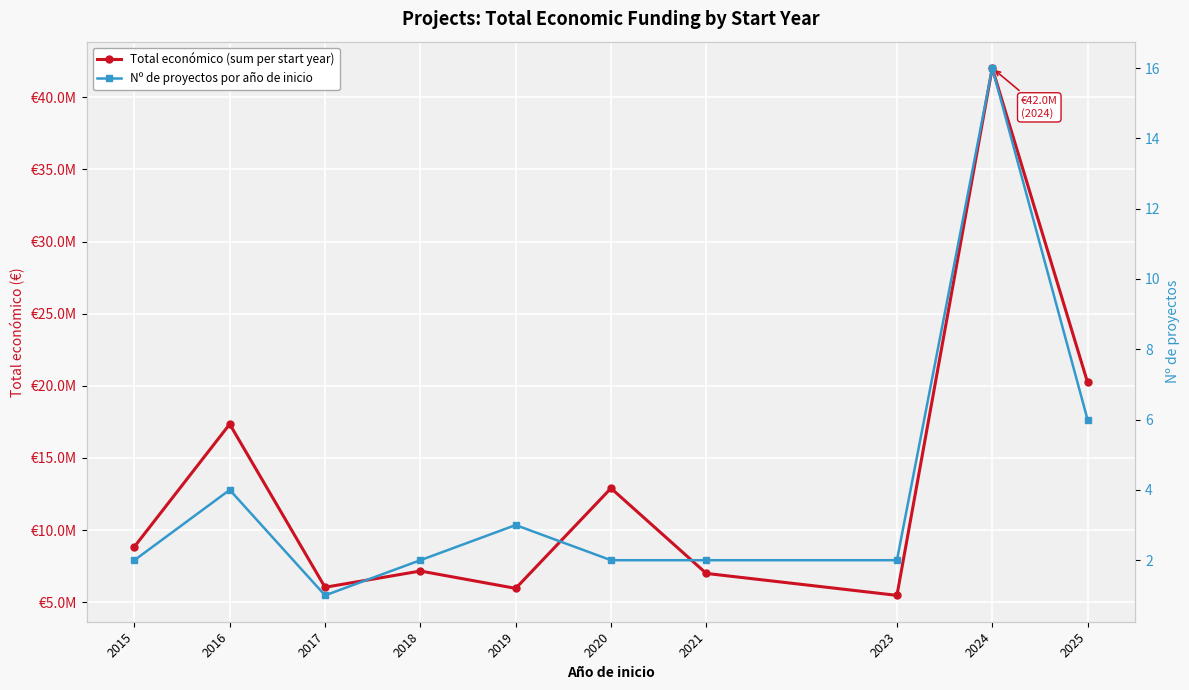

List the series in order of their peak value, lowest first.

Nº de proyectos por año de inicio, Total económico (sum per start year)